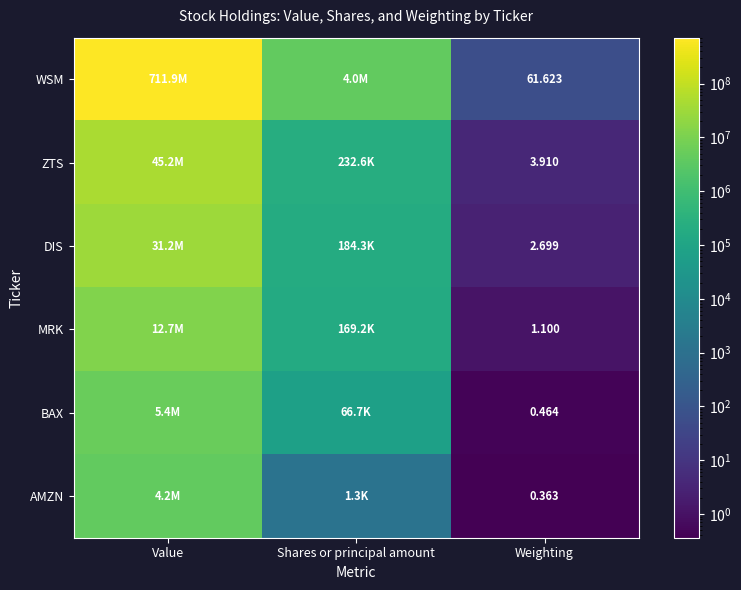

Count the number of data series in this chart.

6